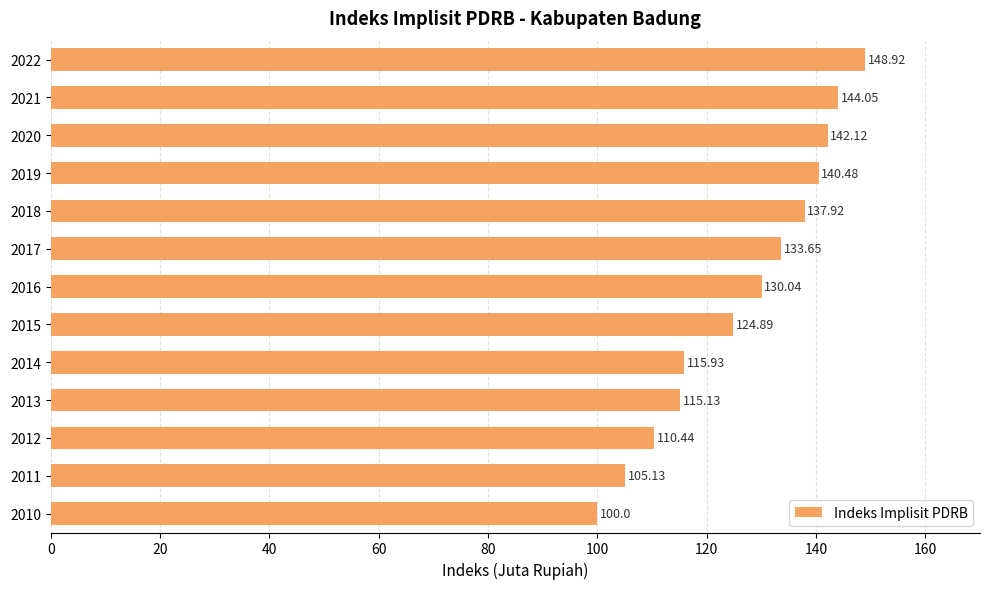

Which has a higher value, 2021 or 2015?

2021